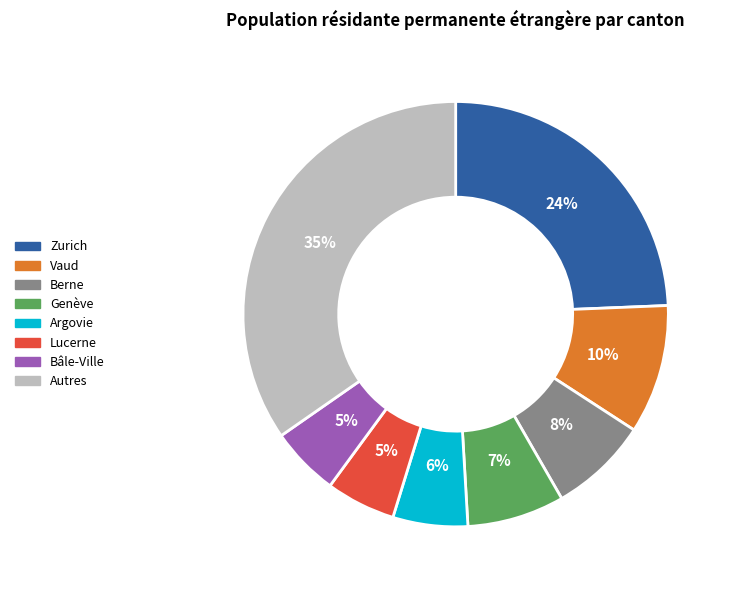

Do Bâle-Ville and Vaud together represent more than half of the pie?

No